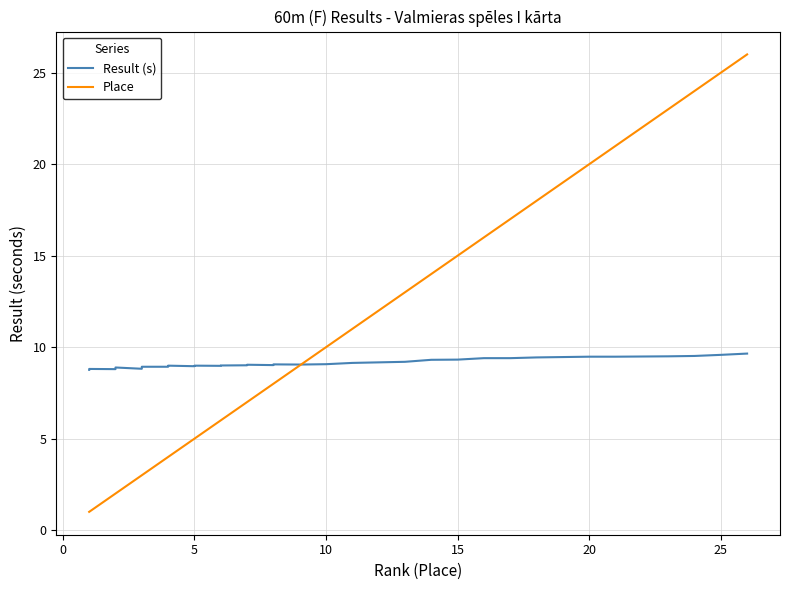

After their last crossing, which series has the higher values: Result (s) or Place?

Place